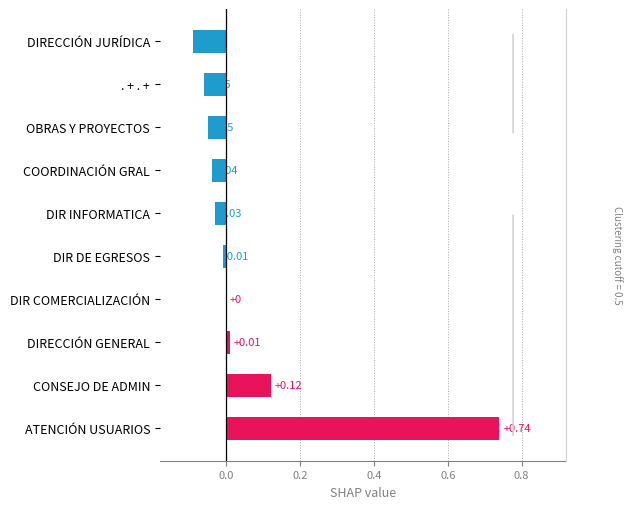

How many bars are there in total?

10